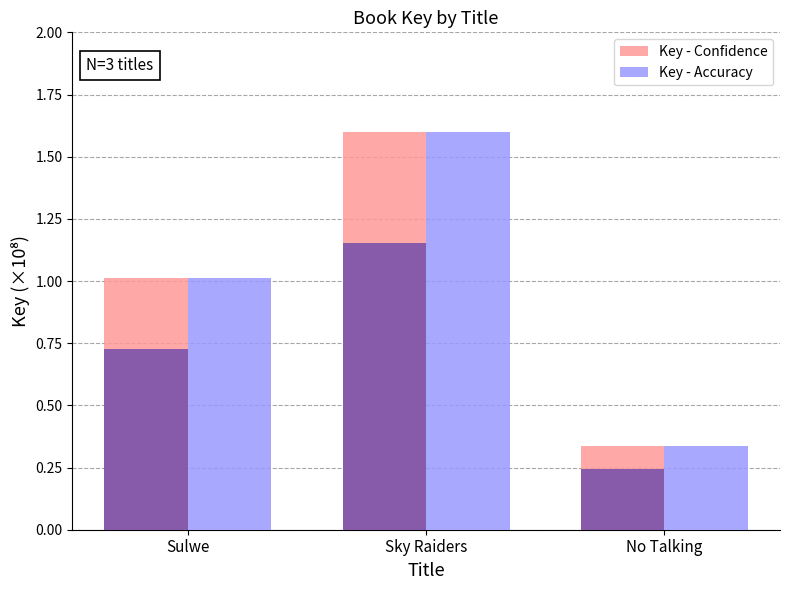

How many data points does each series have?

3